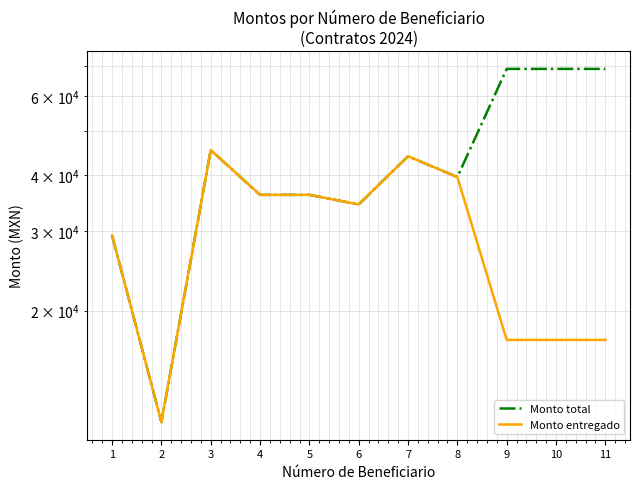

What is the value of the Monto entregado point at the 5th from the left?

36146.2